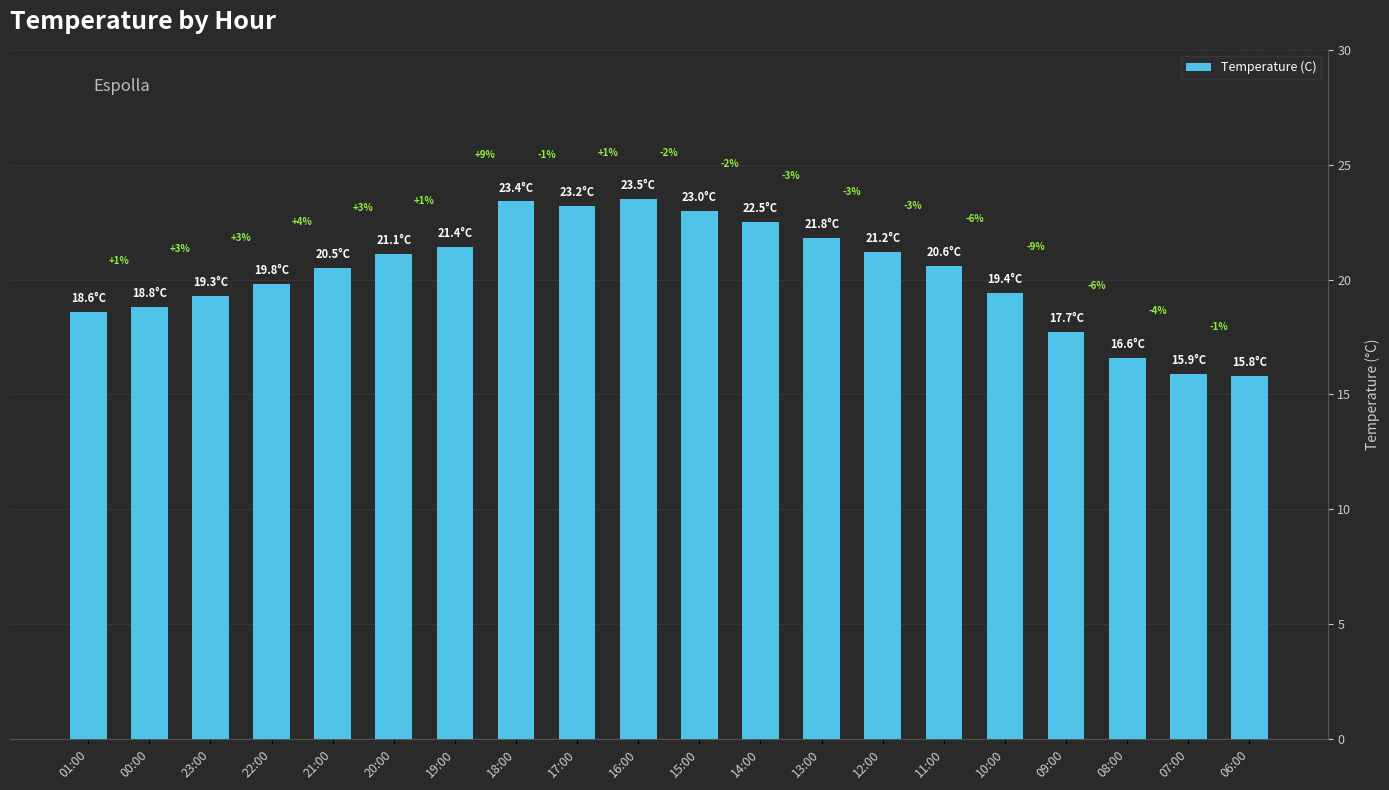

Reading right to left, list all the values displayed in this chart.

15.8	15.9	16.6	17.7	19.4	20.6	21.2	21.8	22.5	23.0	23.5	23.2	23.4	21.4	21.1	20.5	19.8	19.3	18.8	18.6